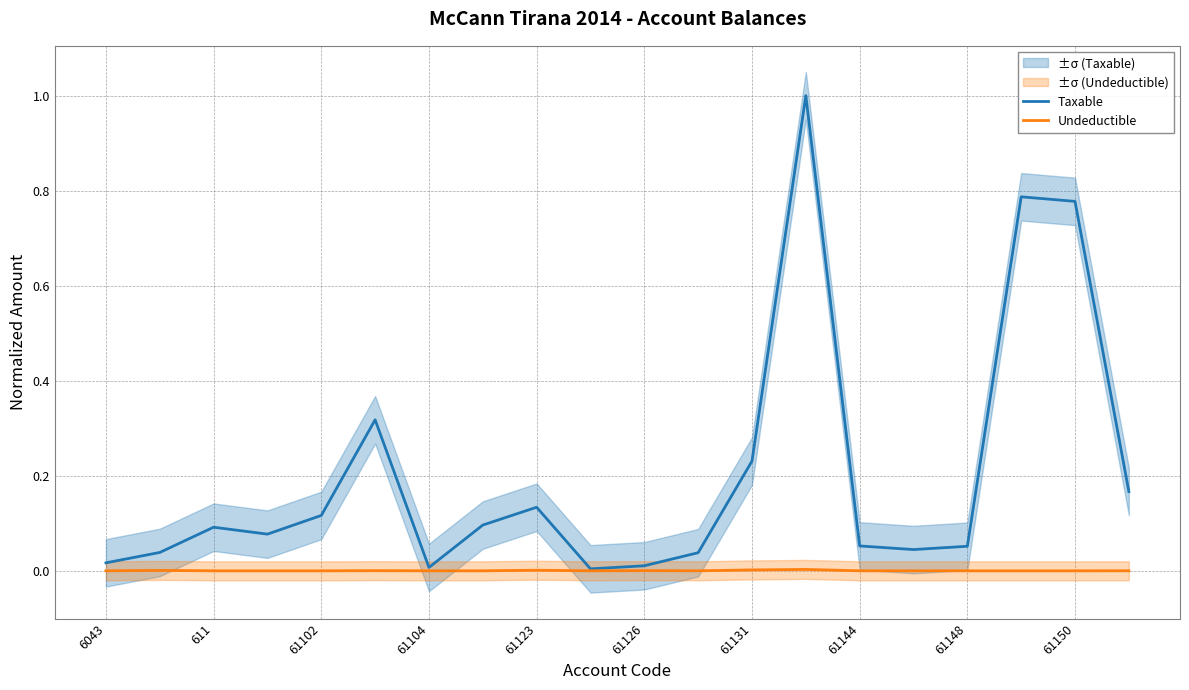

The value of Undeductible at 61148 is 0.0. True or false?

True